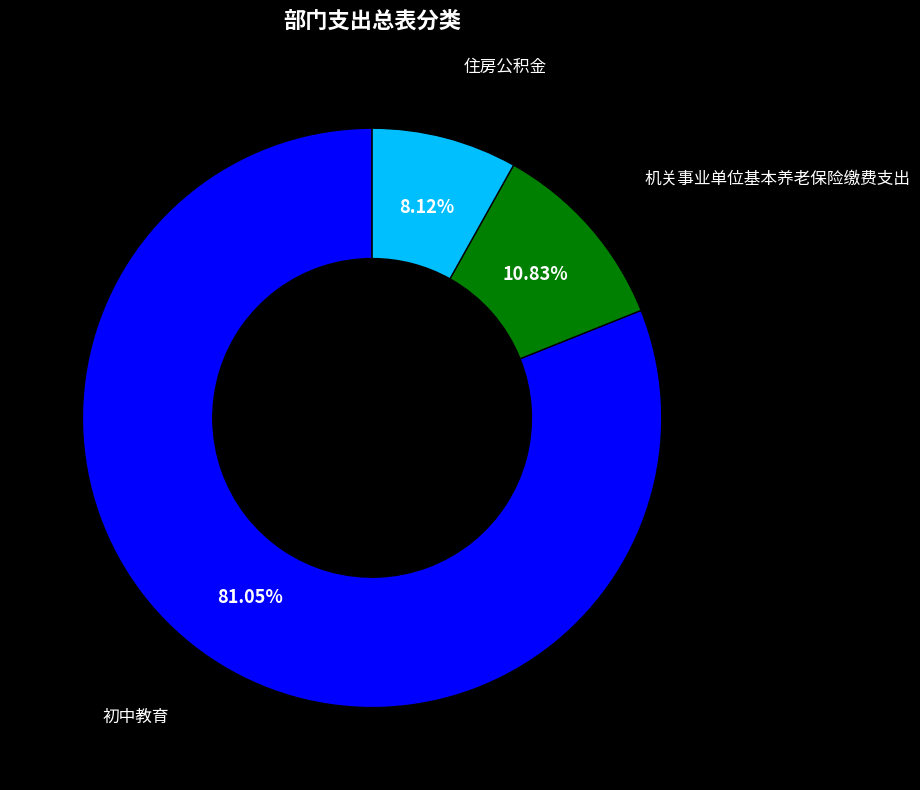

Is there a majority slice in this chart?

Yes